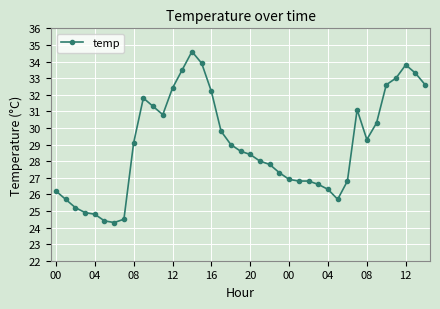

What is the average value?

29.0